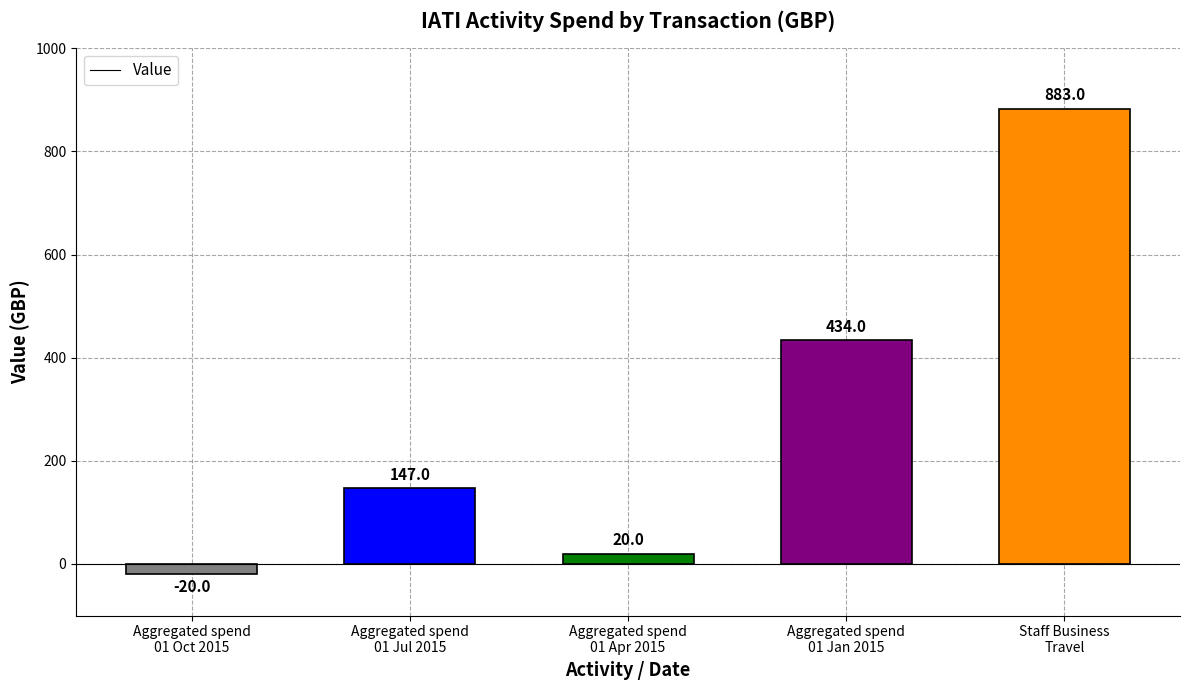

Reading left to right, transcribe all the data shown in this chart.

-20	147	20	434	883